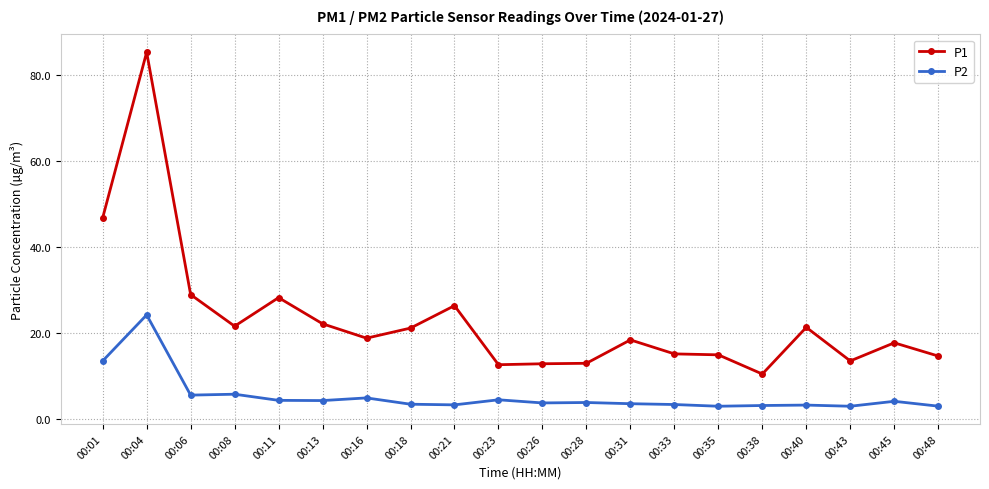

Where is the first local maximum for P1?

00:04